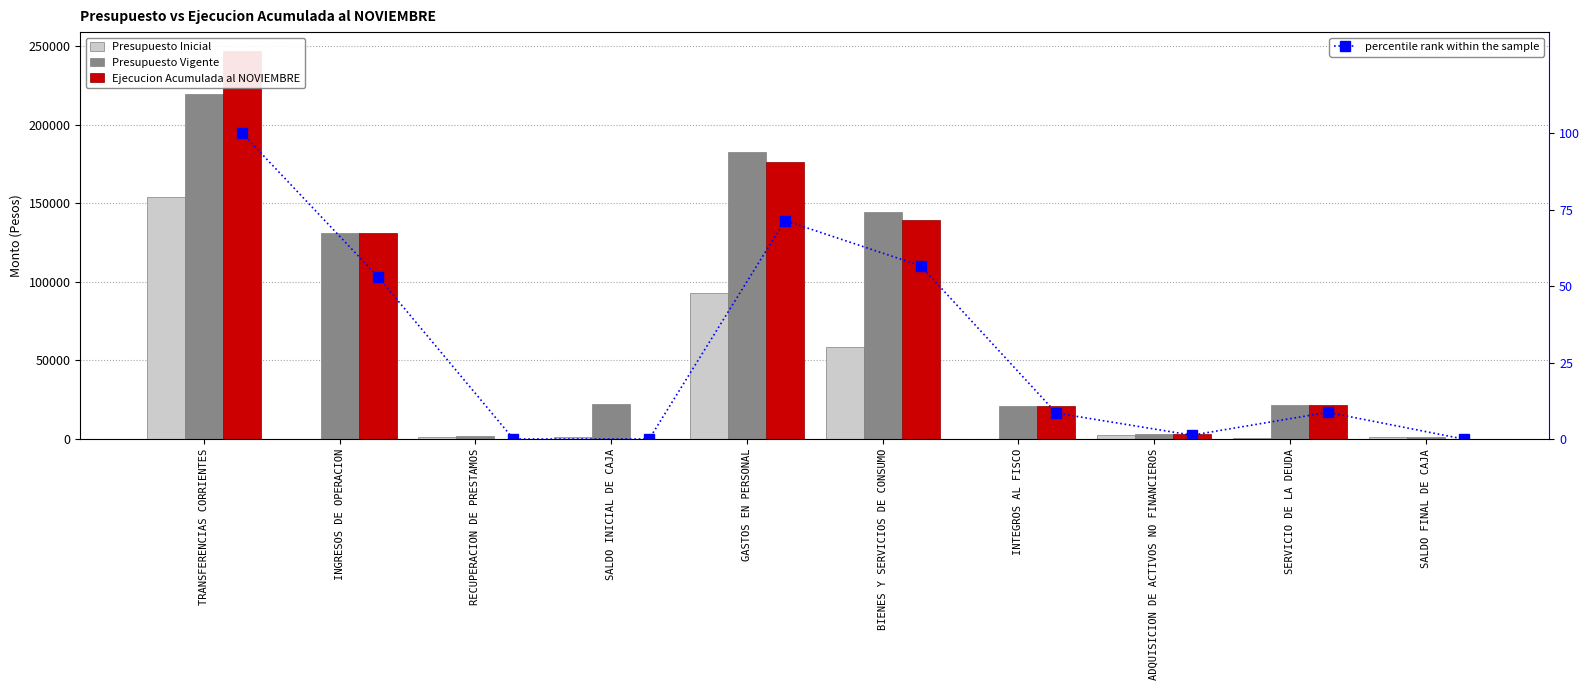

What are all the series names shown in the legend?

Presupuesto Inicial, Presupuesto Vigente, Ejecucion Acumulada al NOVIEMBRE, percentile rank within the sample